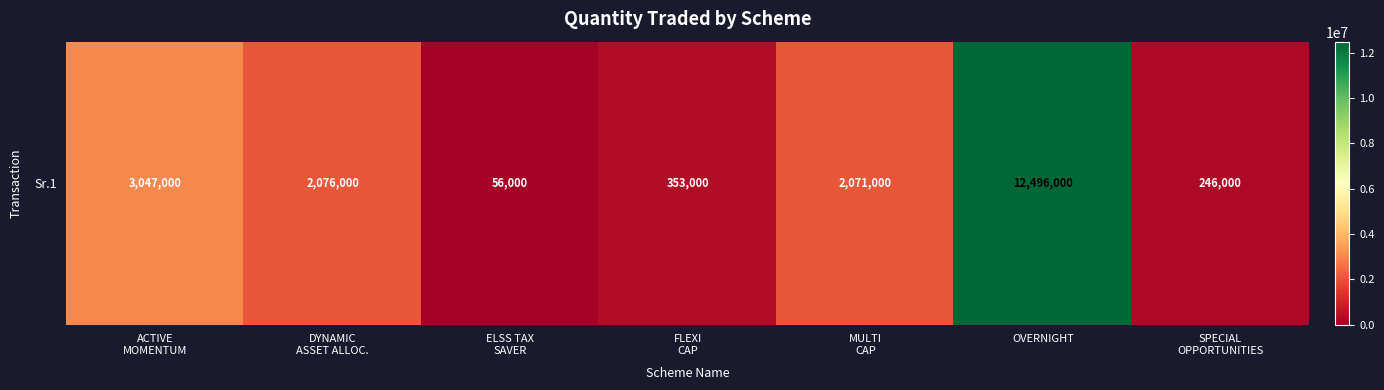

Rank the categories by value from lowest to highest.

ELSS TAX
SAVER, SPECIAL
OPPORTUNITIES, FLEXI
CAP, MULTI
CAP, DYNAMIC
ASSET ALLOC., ACTIVE
MOMENTUM, OVERNIGHT